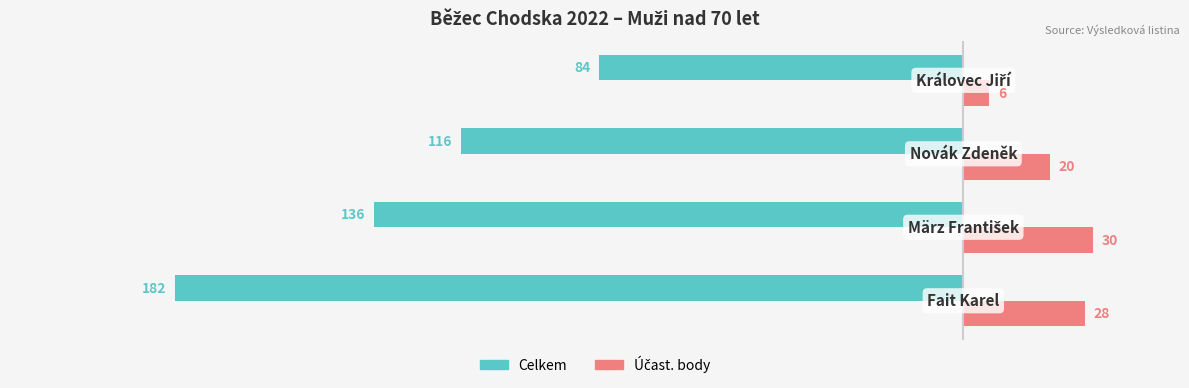

What is the difference between the maximum and minimum values in the Celkem series?

98